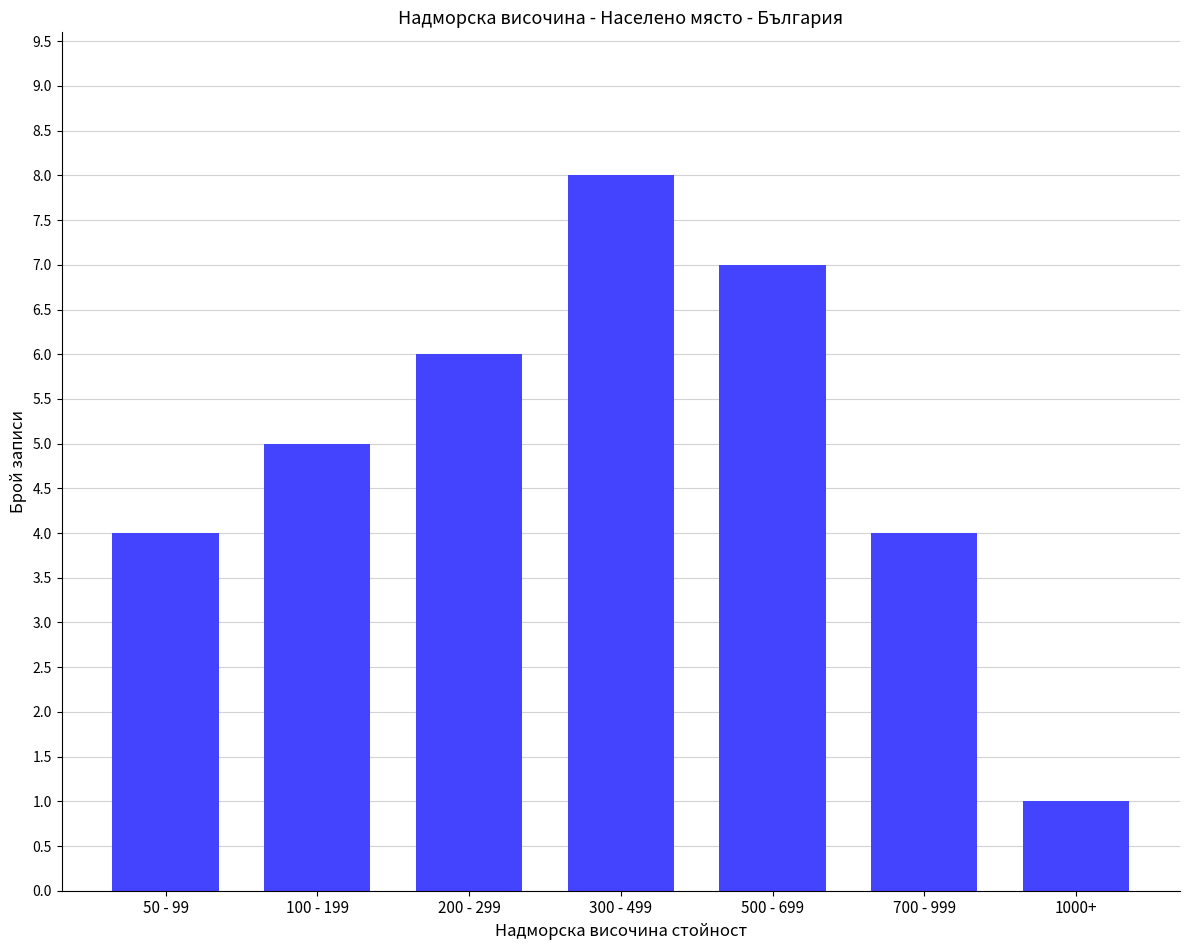

Reading left to right, transcribe all the data shown in this chart.

4	5	6	8	7	4	1